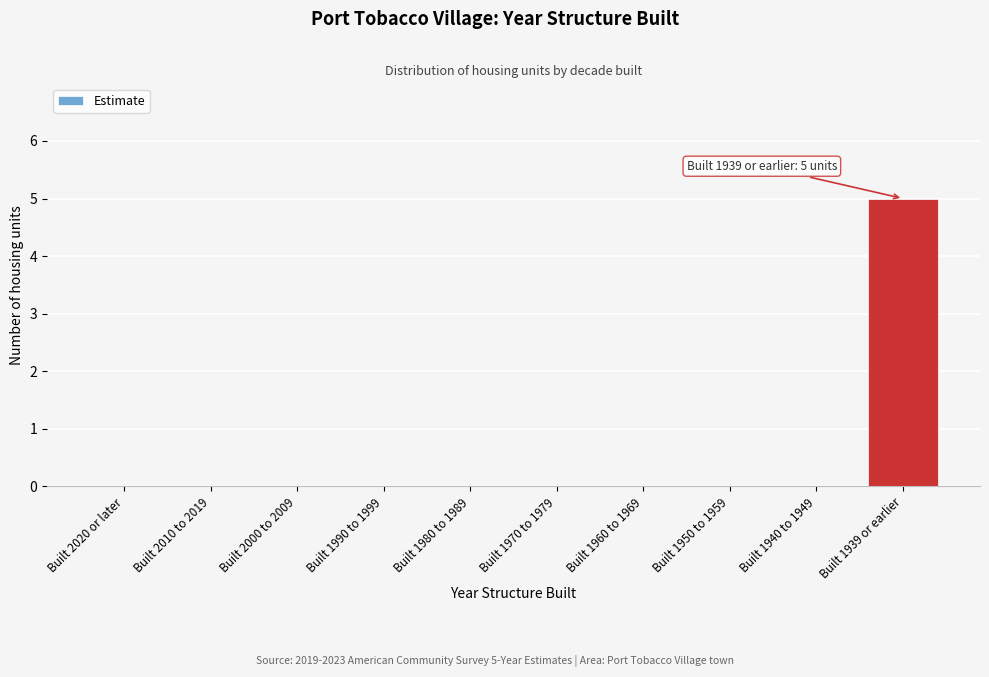

Reading right to left, extract all data points from this chart.

Built 1939 or earlier=5	Built 1940 to 1949=0	Built 1950 to 1959=0	Built 1960 to 1969=0	Built 1970 to 1979=0	Built 1980 to 1989=0	Built 1990 to 1999=0	Built 2000 to 2009=0	Built 2010 to 2019=0	Built 2020 or later=0